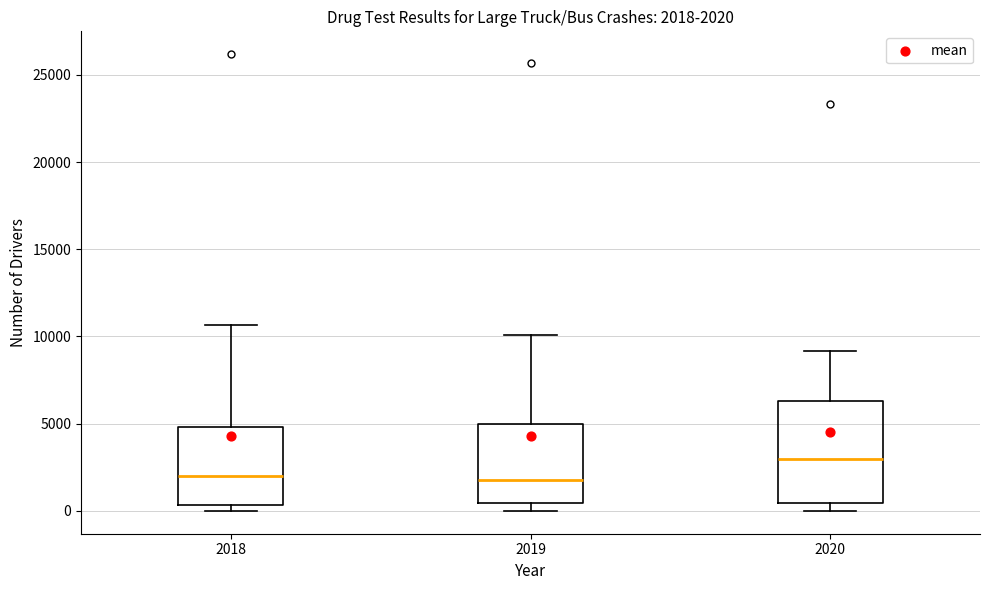

Which box is the tallest, from its lower edge to its upper edge?

2020